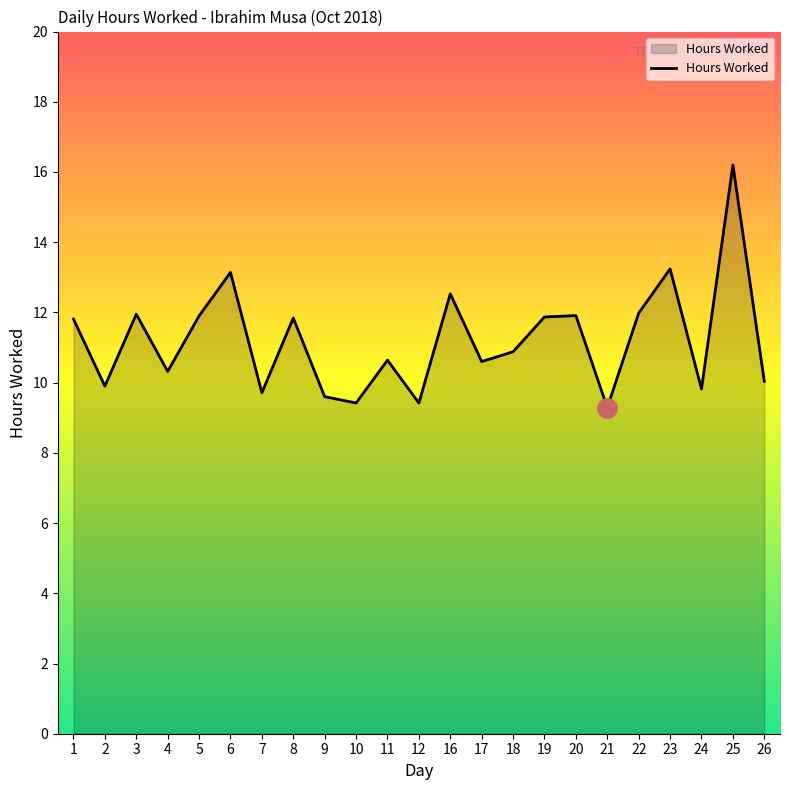

How many interior local valleys (lower than both neighbors) does the data have?

8